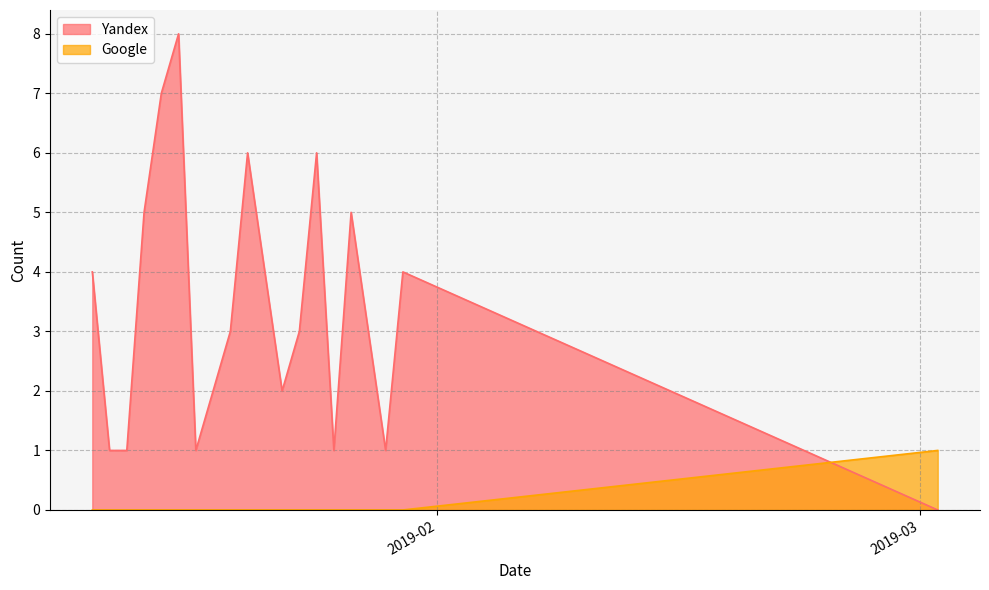

The value of Google at 2019-01-23 is 1. True or false?

False